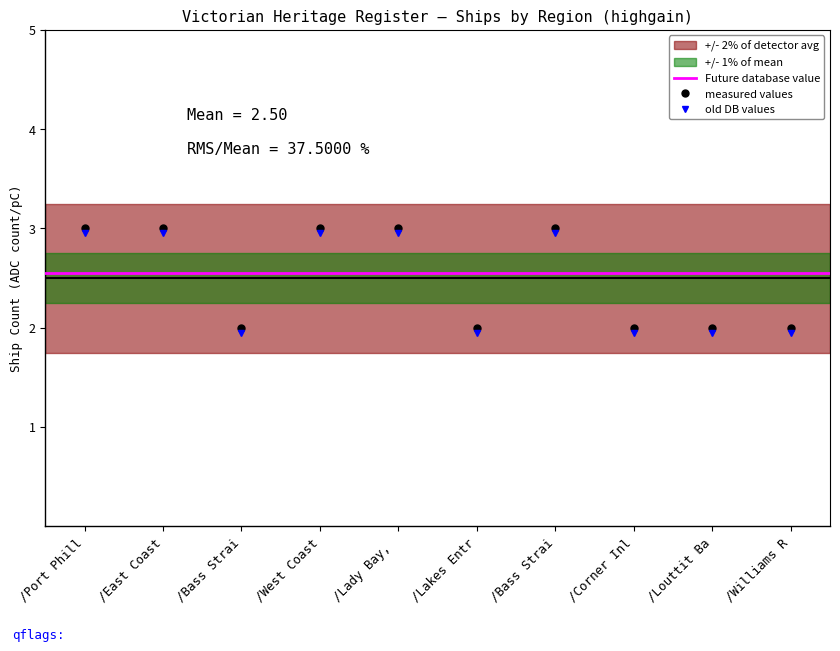

Between /Williams R and /Louttit Ba, which is larger?

/Williams R